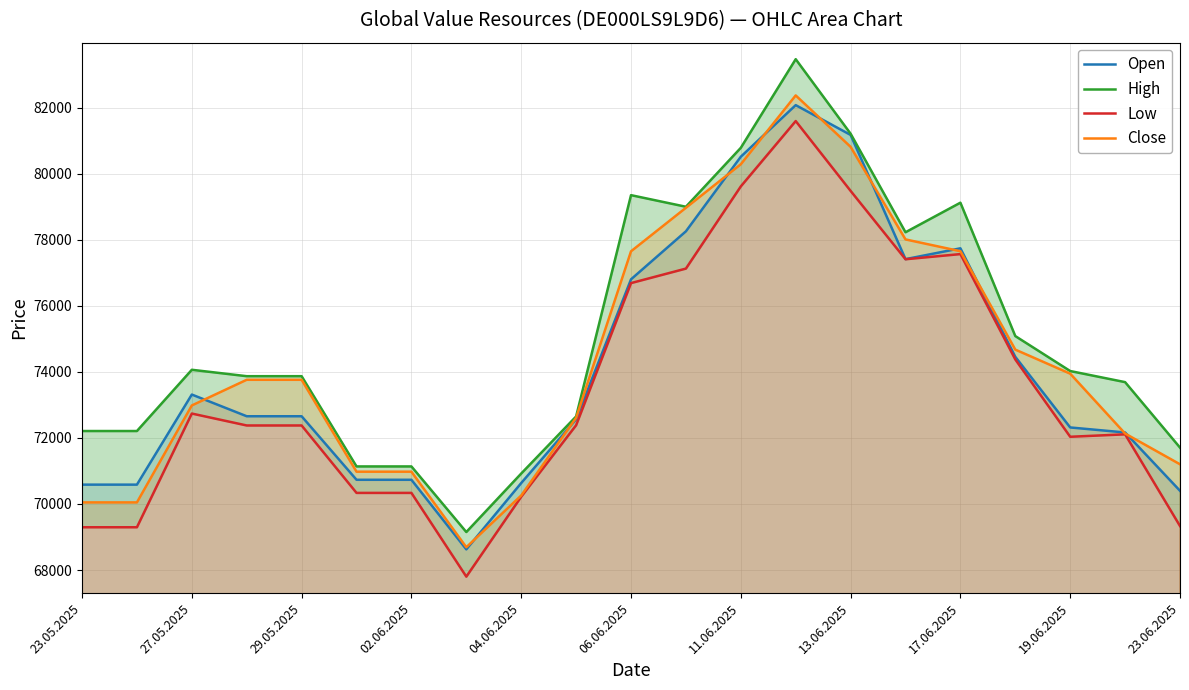

True or false: Open has a value of 72654 at 29.05.2025.

True